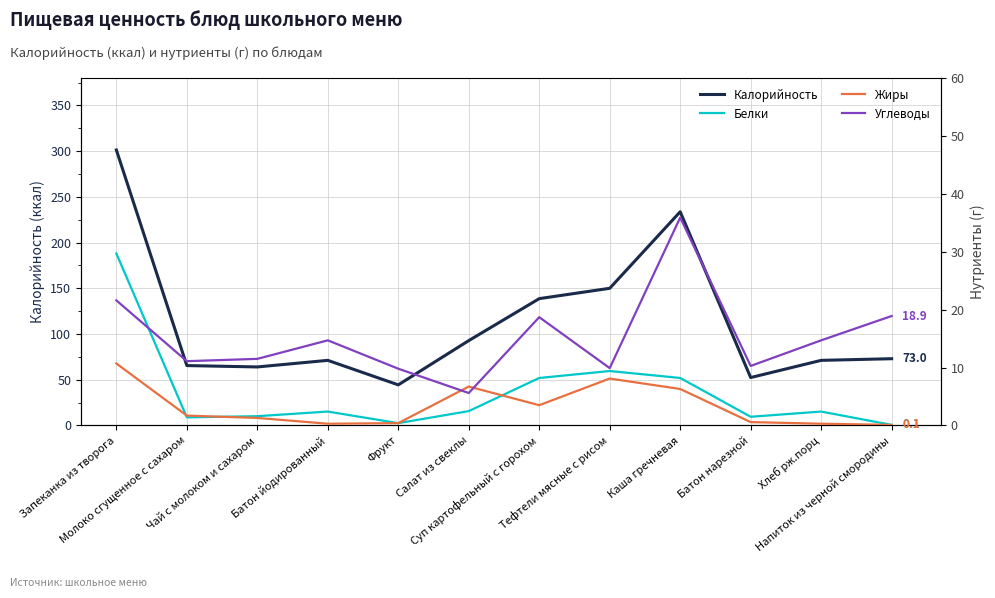

Reading left to right, list all the values displayed in this chart.

Калорийность: Запеканка из творога=301.3	Молоко сгущенное с сахаром=65.5	Чай с молоком и сахаром=64.0	Батон йодированный=71.2	Фрукт=44.4	Салат из свеклы=92.8	Суп картофельный с горохом=138.7	Тефтели мясные с рисом=150.0	Каша гречневая=233.7	Батон нарезной=52.4	Хлеб рж.порц=71.2	Напиток из черной смородины=73.0
Белки: Запеканка из творога=29.7	Молоко сгущенное с сахаром=1.4	Чай с молоком и сахаром=1.6	Батон йодированный=2.4	Фрукт=0.4	Салат из свеклы=2.5	Суп картофельный с горохом=8.2	Тефтели мясные с рисом=9.4	Каша гречневая=8.2	Батон нарезной=1.5	Хлеб рж.порц=2.4	Напиток из черной смородины=0.1
Жиры: Запеканка из творога=10.7	Молоко сгущенное с сахаром=1.7	Чай с молоком и сахаром=1.3	Батон йодированный=0.3	Фрукт=0.4	Салат из свеклы=6.7	Суп картофельный с горохом=3.5	Тефтели мясные с рисом=8.1	Каша гречневая=6.3	Батон нарезной=0.6	Хлеб рж.порц=0.3	Напиток из черной смородины=0.1
Углеводы: Запеканка из творога=21.6	Молоко сгущенное с сахаром=11.1	Чай с молоком и сахаром=11.5	Батон йодированный=14.7	Фрукт=9.8	Салат из свеклы=5.6	Суп картофельный с горохом=18.7	Тефтели мясные с рисом=9.9	Каша гречневая=35.9	Батон нарезной=10.3	Хлеб рж.порц=14.7	Напиток из черной смородины=18.9